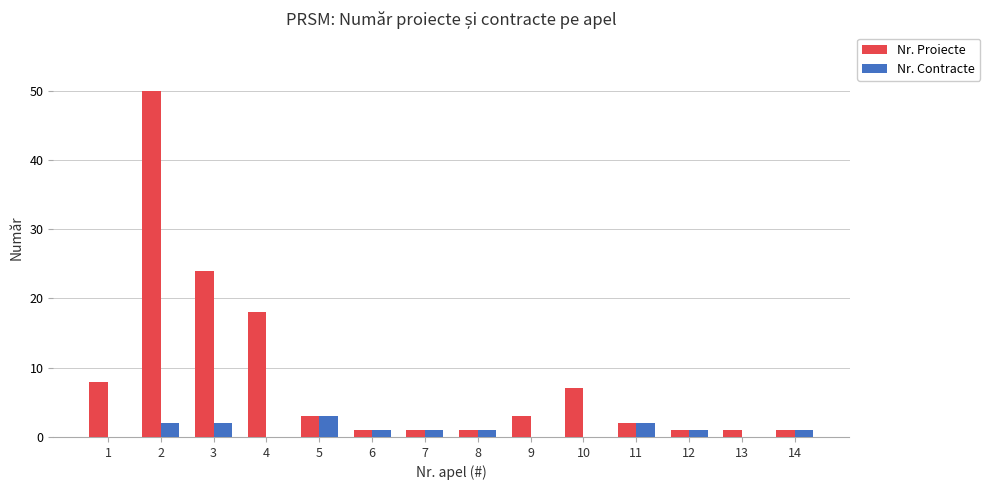

True or false: Nr. Proiecte has a value of 1 at 5.

False